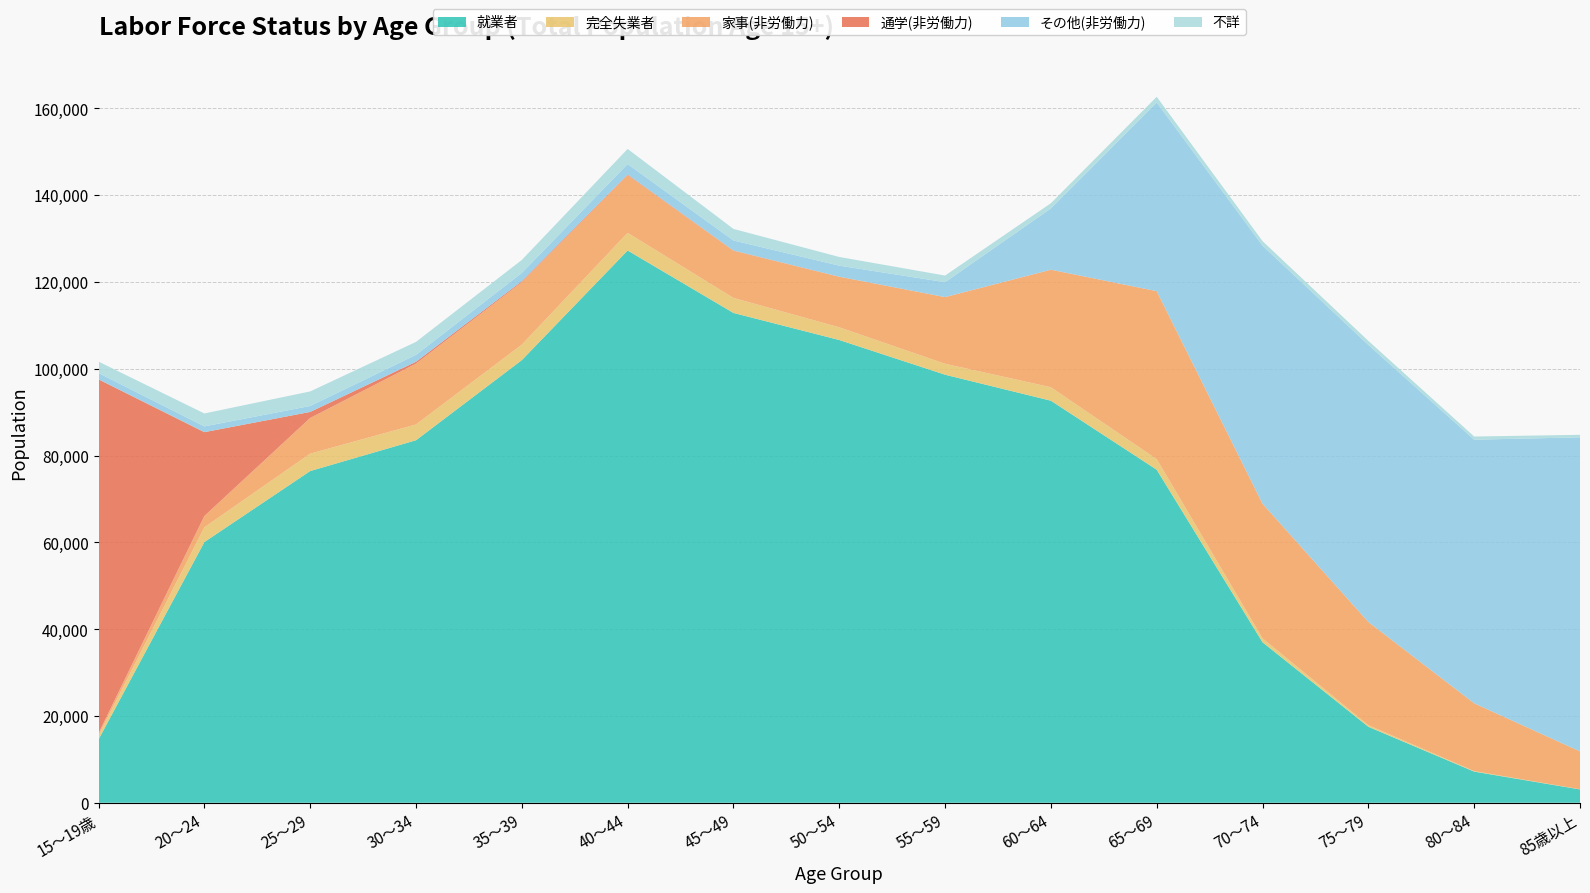

Reading left to right, extract all data points from this chart.

就業者: 15～19歳=14580	20～24=60062	25～29=76422	30～34=83515	35～39=101976	40～44=127230	45～49=112845	50～54=106607	55～59=98613	60～64=92625	65～69=76724	70～74=36969	75～79=17505	80～84=7174	85歳以上=3069
完全失業者: 15～19歳=944	20～24=3388	25～29=4004	30～34=3630	35～39=3569	40～44=4071	45～49=3458	50～54=2928	55～59=2521	60～64=3096	65～69=2435	70～74=902	75～79=369	80～84=121	85歳以上=39
家事(非労働力): 15～19歳=485	20～24=2611	25～29=8221	30～34=14018	35～39=14382	40～44=13290	45～49=10853	50～54=11630	55～59=15348	60～64=27065	65～69=38683	70～74=31001	75～79=23756	80～84=15605	85歳以上=8714
通学(非労働力): 15～19歳=81534	20～24=19320	25～29=1392	30～34=429	35～39=240	40～44=139	45～49=72	50～54=34	55～59=22	60～64=26	65～69=23	70～74=19	75～79=18	80～84=11	85歳以上=9
その他(非労働力): 15～19歳=1455	20～24=1328	25～29=1371	30～34=1592	35～39=1889	40～44=2417	45～49=2311	50～54=2541	55～59=3429	60～64=14114	65～69=43472	70～74=59456	75～79=63829	80～84=60732	85歳以上=72354
不詳: 15～19歳=2631	20～24=2975	25～29=3349	30～34=2985	35～39=2995	40～44=3479	45～49=2663	50～54=1997	55～59=1522	60～64=1193	65～69=1304	70～74=1040	75～79=927	80～84=732	85歳以上=579